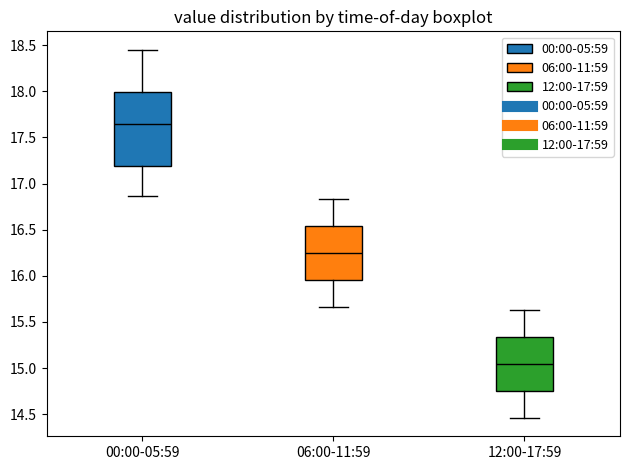

Reading left to right, read every box against the y-axis: the position of its median line, the range the box covers, and the ends of its whiskers. The values are not printed on the chart, so give them approximately, as read against the axis.

00:00-05:59: median 17.65, box 17.20 to 18.00, whiskers 16.85 to 18.45
06:00-11:59: median 16.25, box 15.95 to 16.55, whiskers 15.65 to 16.85
12:00-17:59: median 15.05, box 14.75 to 15.35, whiskers 14.45 to 15.65